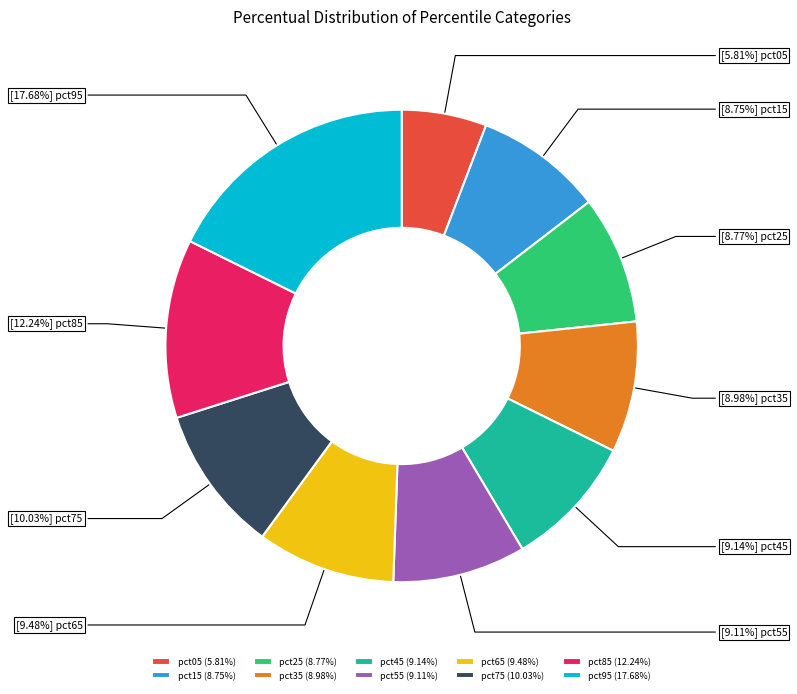

Combined, do pct25 (8.77%) and pct95 (17.68%) account for over 50%?

No